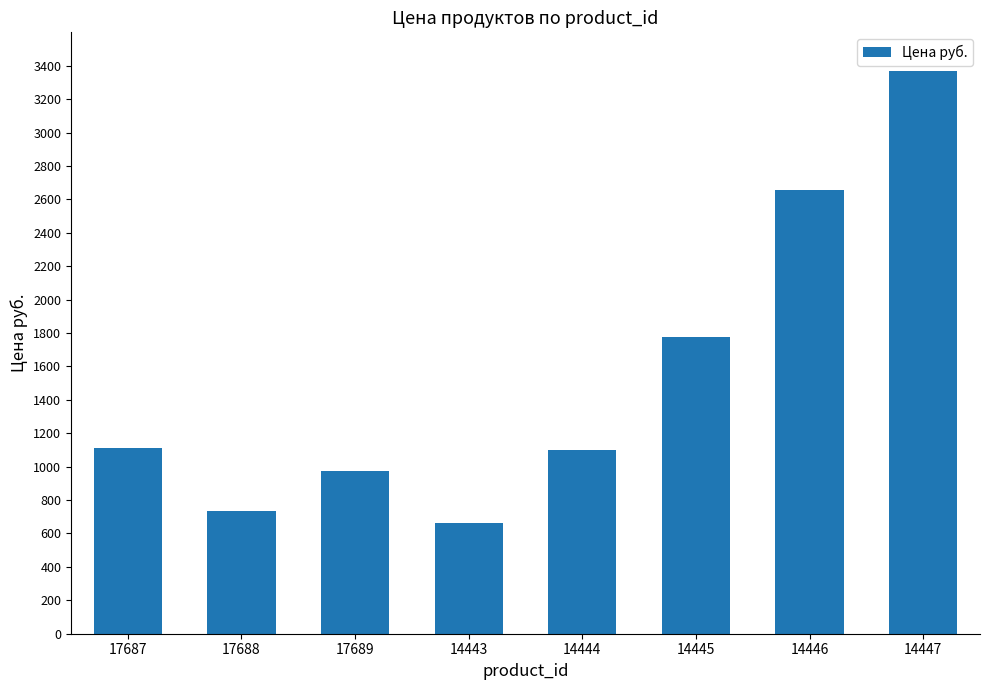

What value does the data have at 14443?

664.3